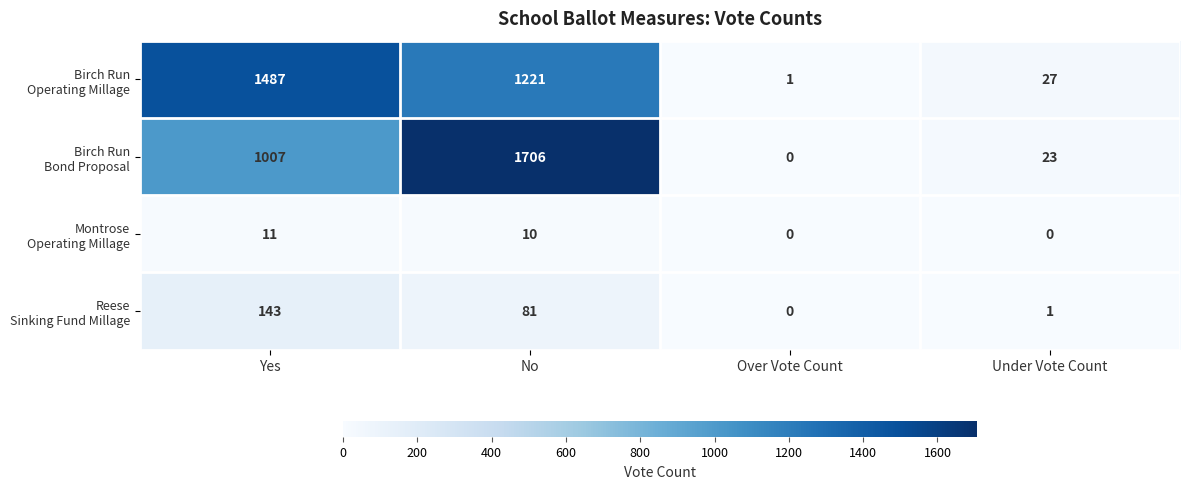

What is the total value across all series at Under Vote Count?

51